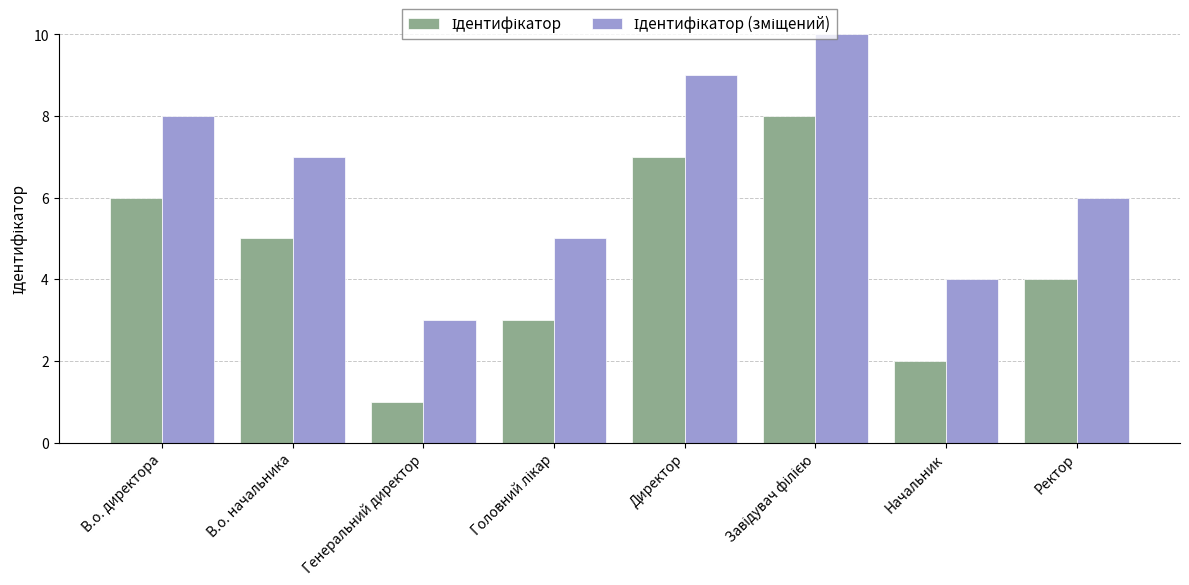

What is the label of the 1st bar from the left?

В.о. директора